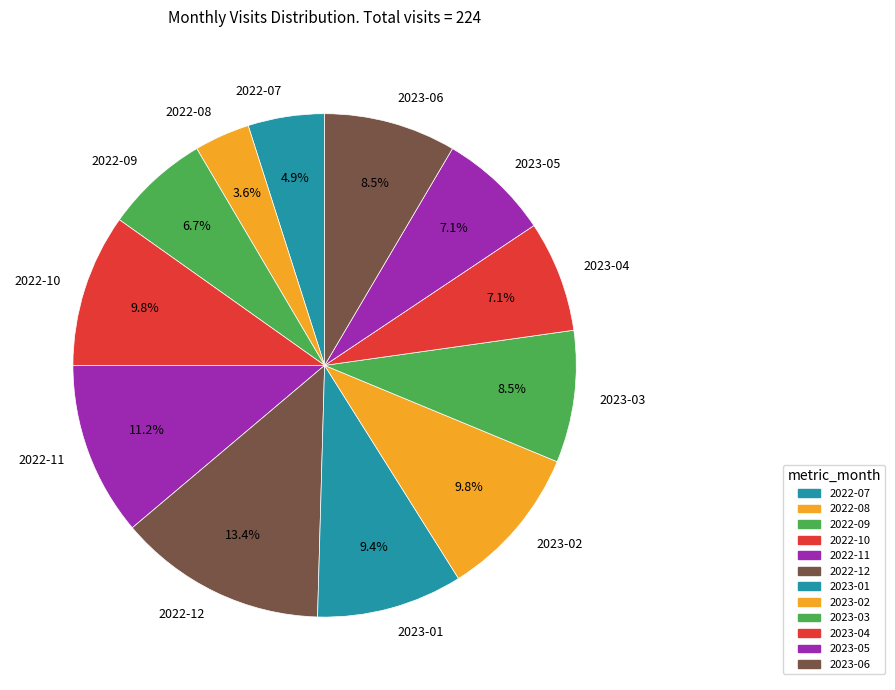

To the nearest percent, what percentage of the pie is 2023-02?

10%